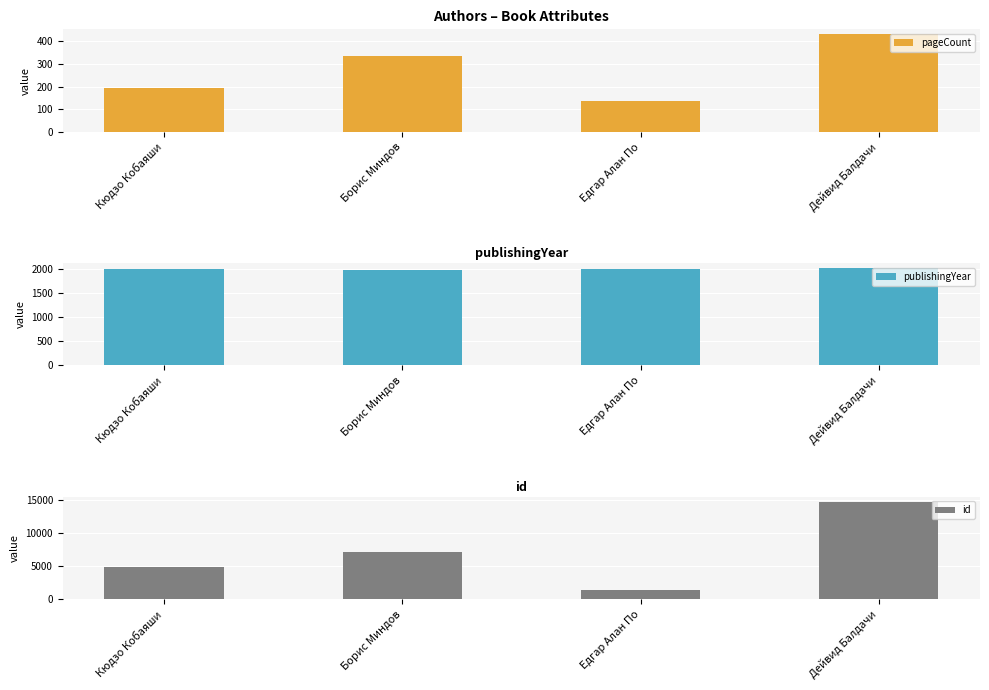

What is the label of the 3rd bar from the left?

Едгар Алан По